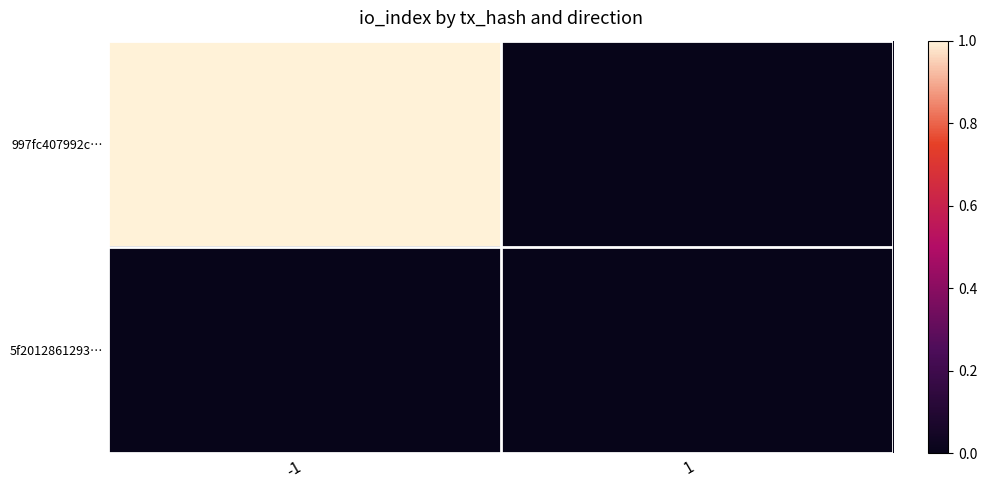

Reading left to right, transcribe all the data shown in this chart.

997fc407992c…: -1=1	1=0
5f2012861293…: -1=0	1=0